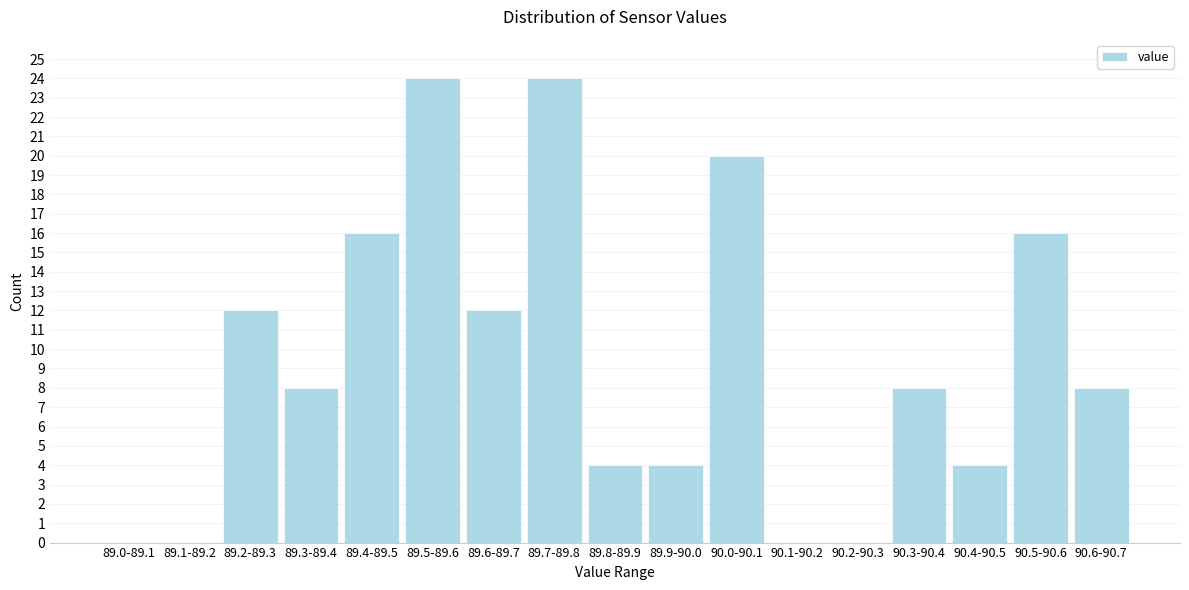

What is the change in value from 89.3-89.4 to 89.6-89.7?

+4